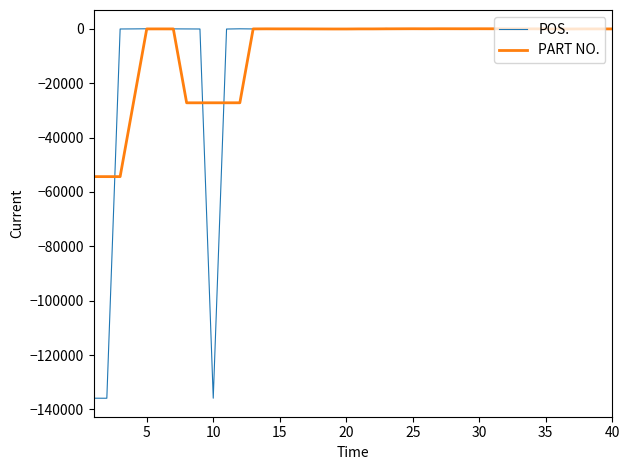

What is the lowest value of the PART NO. series?

-54376.8